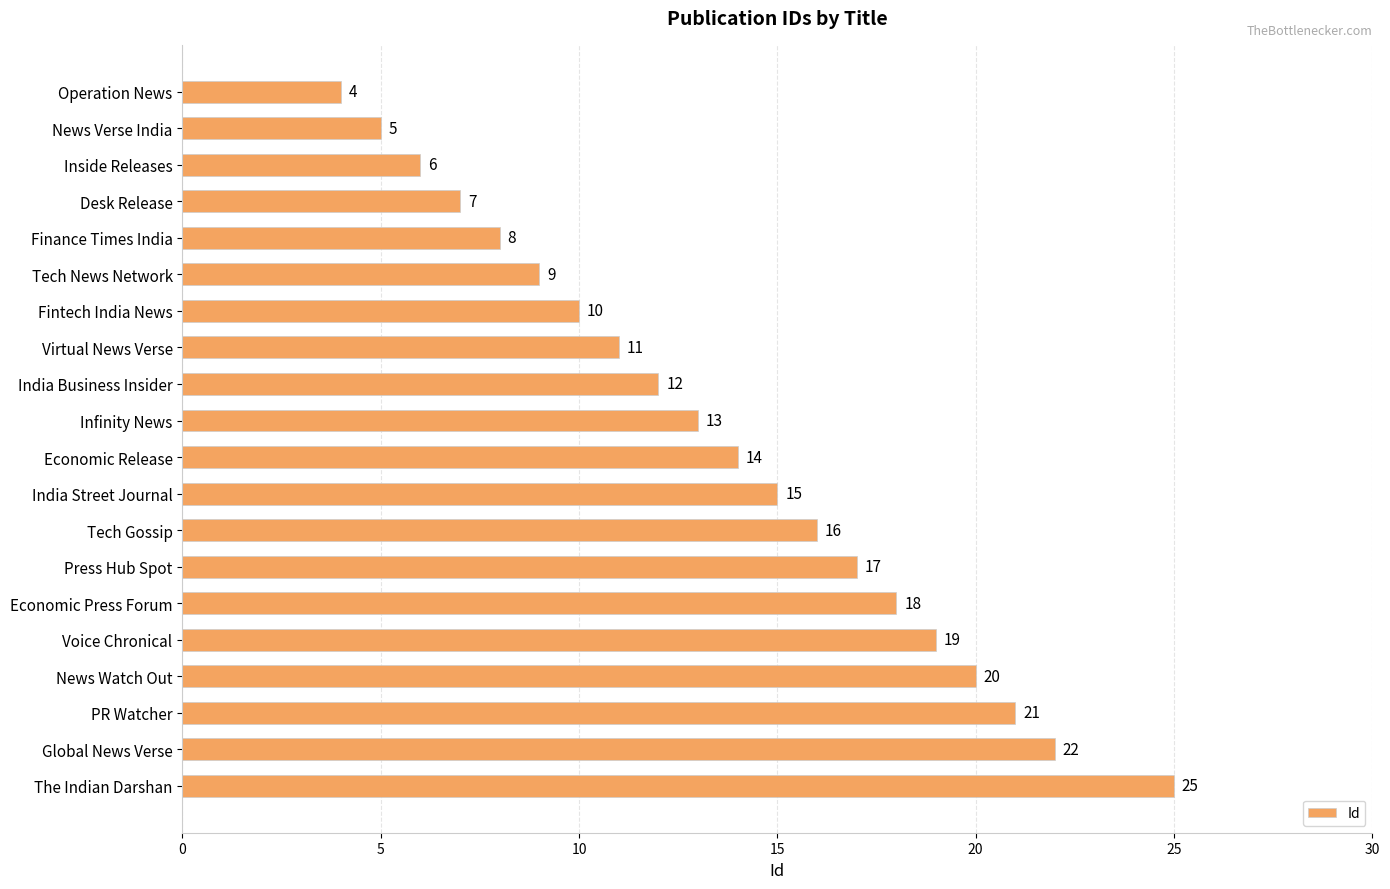

True or false: the data shows 22 at Infinity News.

False